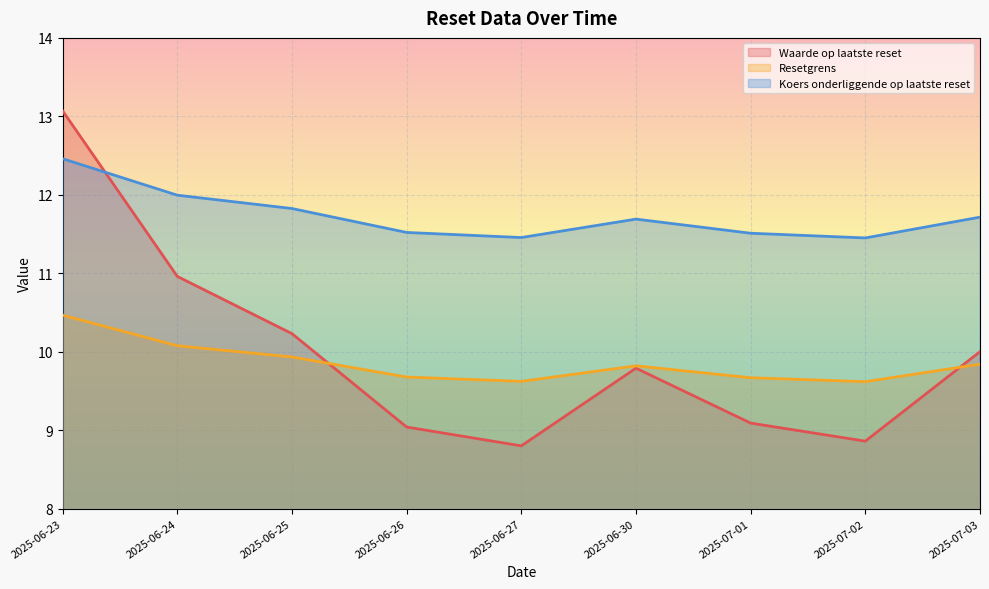

What is the difference between the second highest and minimum values in the Koers onderliggende op laatste reset series?

0.5